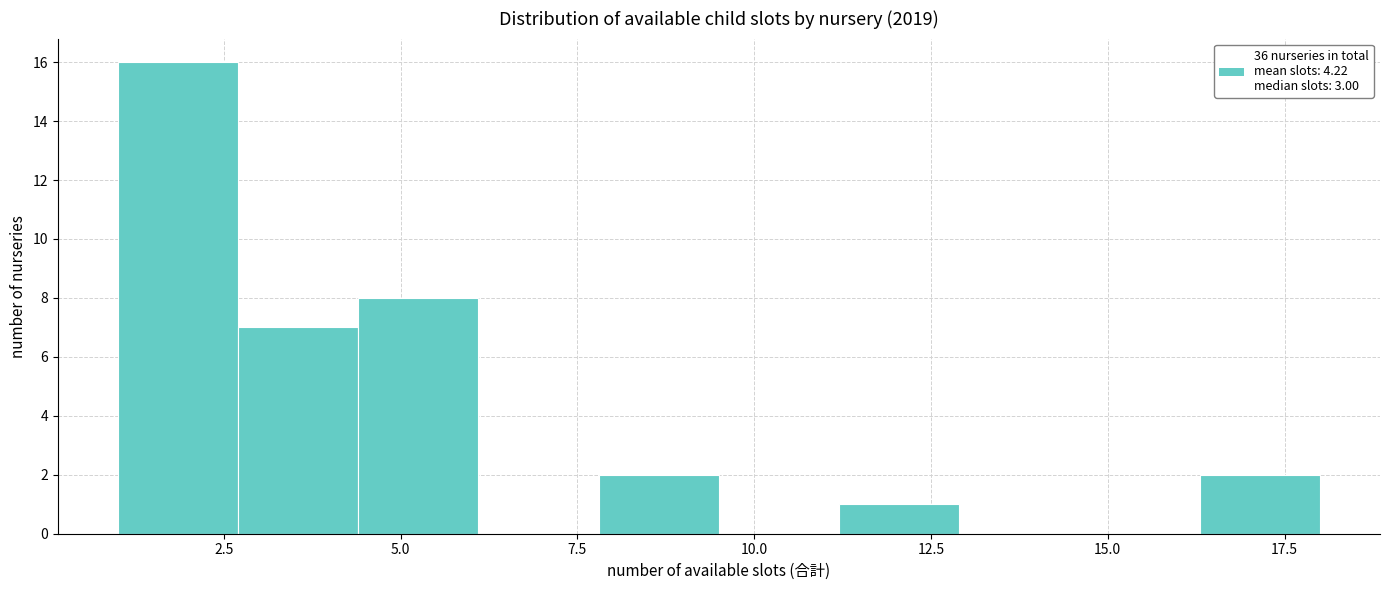

Read against the x-axis, roughly where is the centre of the tallest bar?

2.0